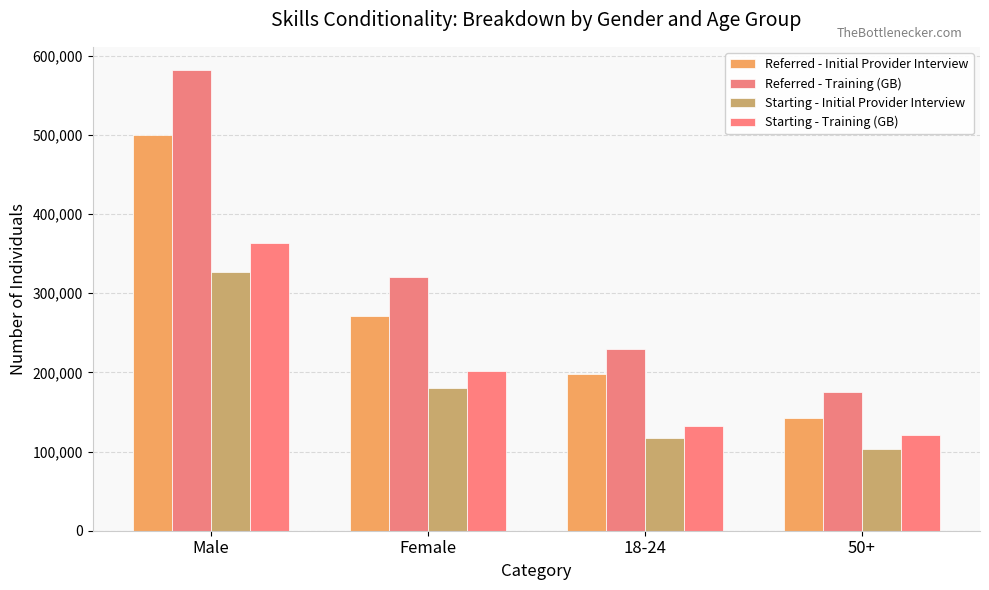

How many data points in Starting - Training (GB) are less than 202410?

2